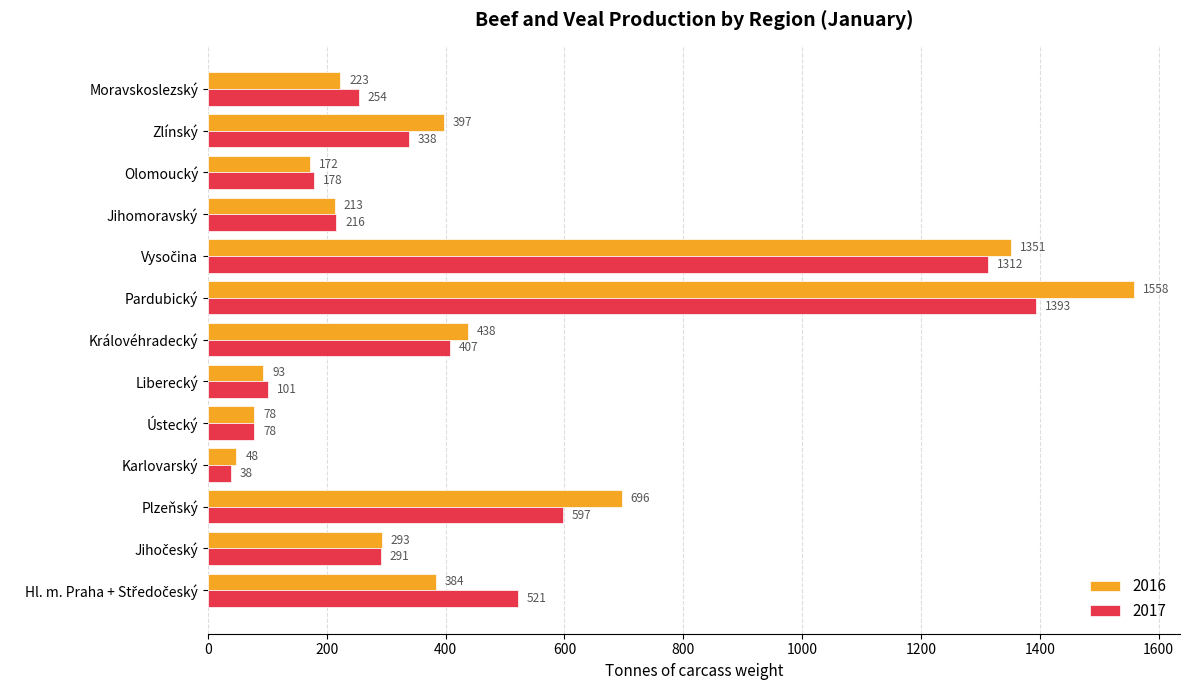

Which series has the widest spread of values?

2016